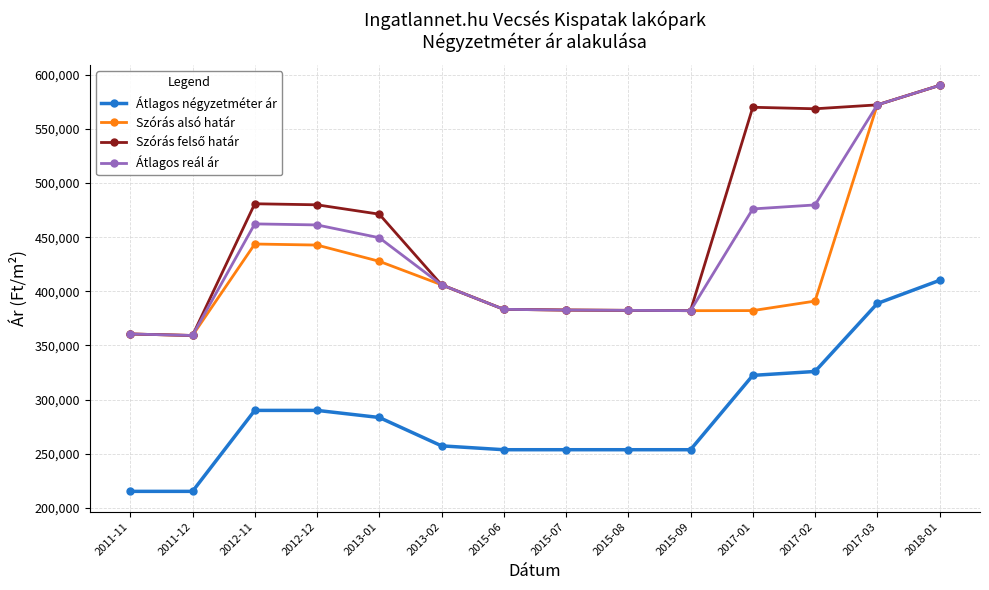

Between 2011-11 and 2015-07, which series saw the biggest shift?

Átlagos négyzetméter ár